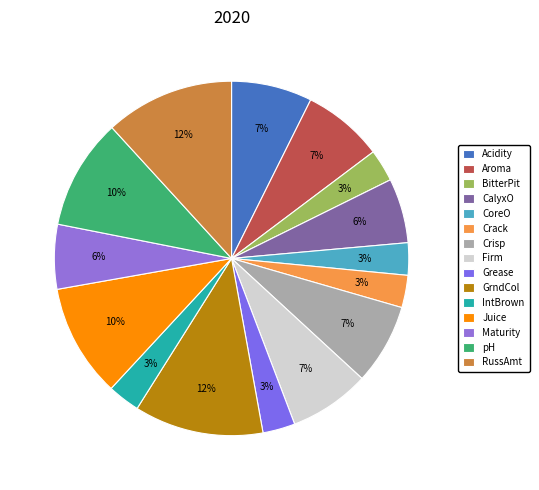

How many segments does this pie chart have?

15